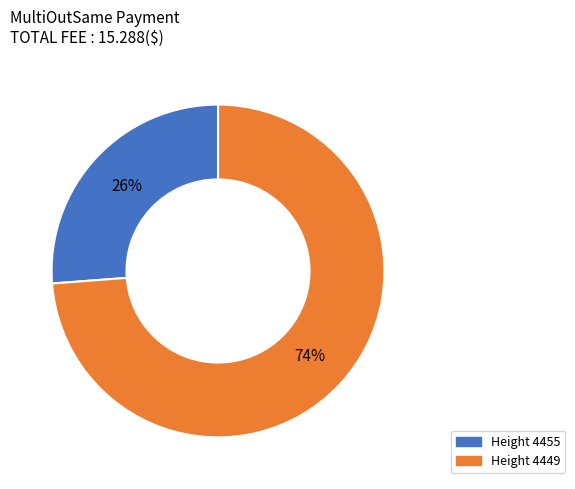

Is there any slice that represents more than half of the pie?

Yes